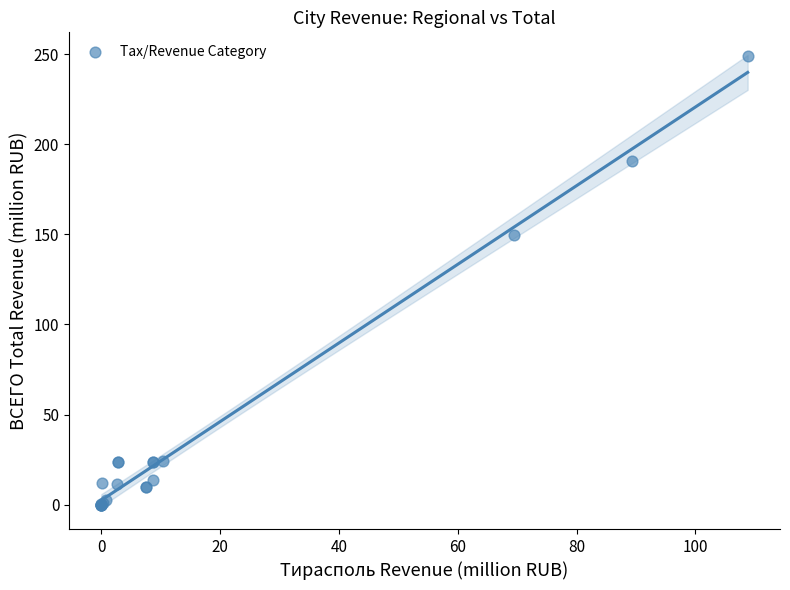

What Y value in the scatter plot is closest to 124?

149.8